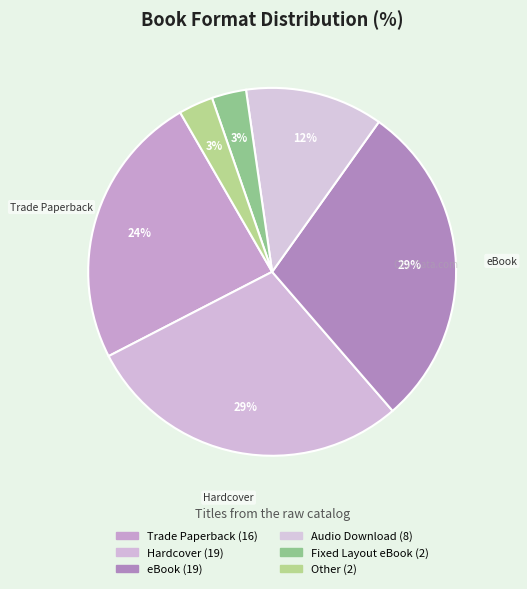

Count the number of slices in the pie.

6